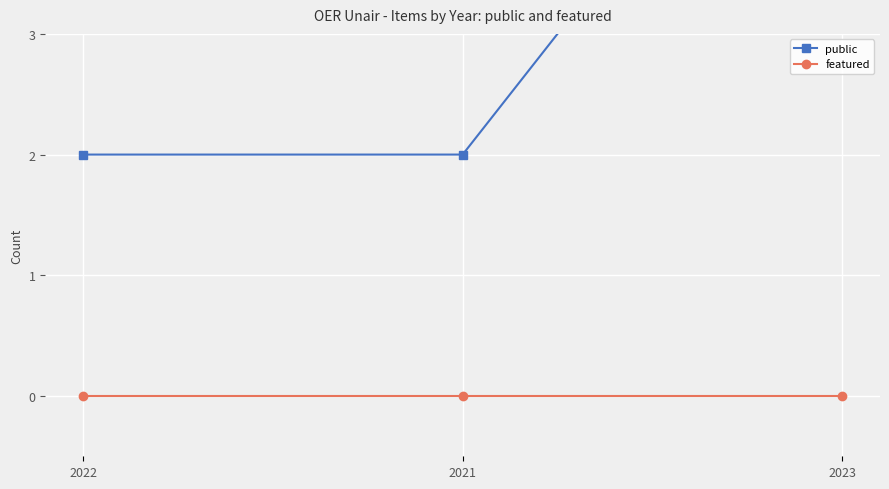

How many series are shown in this chart?

2